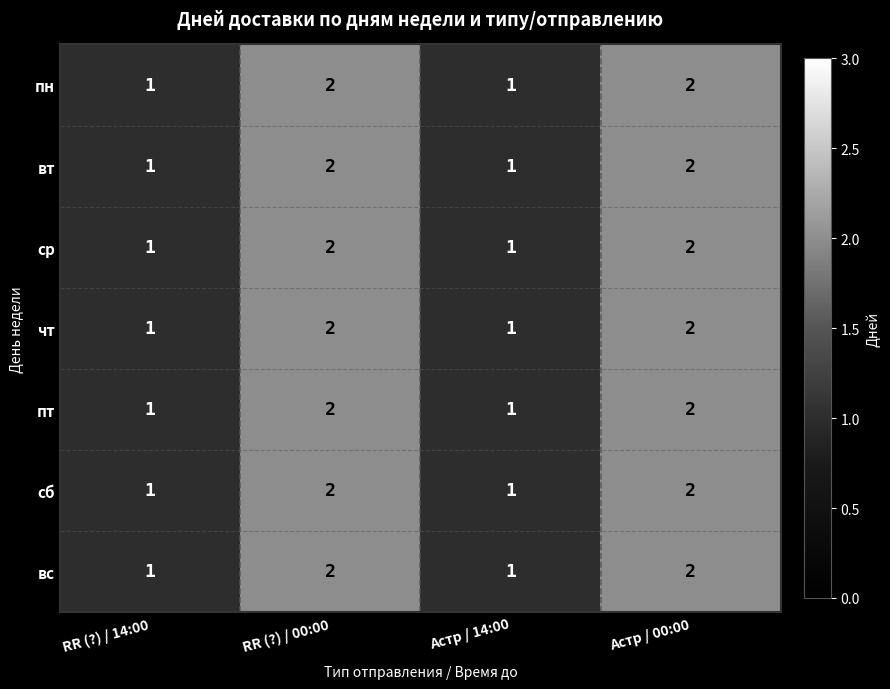

Is the value of сб at RR (?) / 00:00 greater than the value of ср at RR (?) / 14:00?

Yes